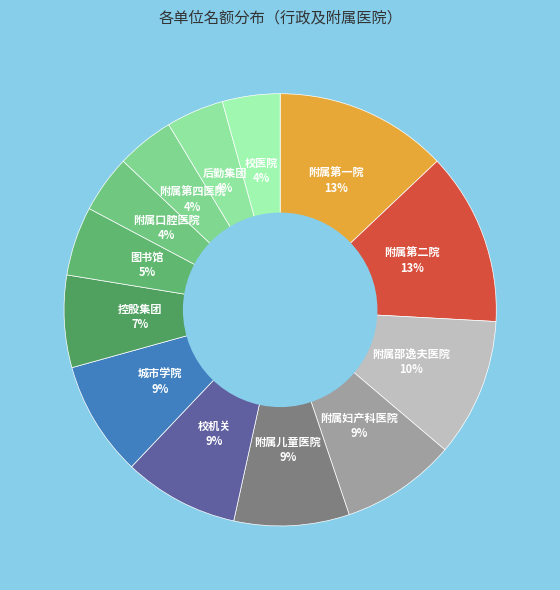

To the nearest percent, what is the difference between the largest and smallest slice percentages?

9%